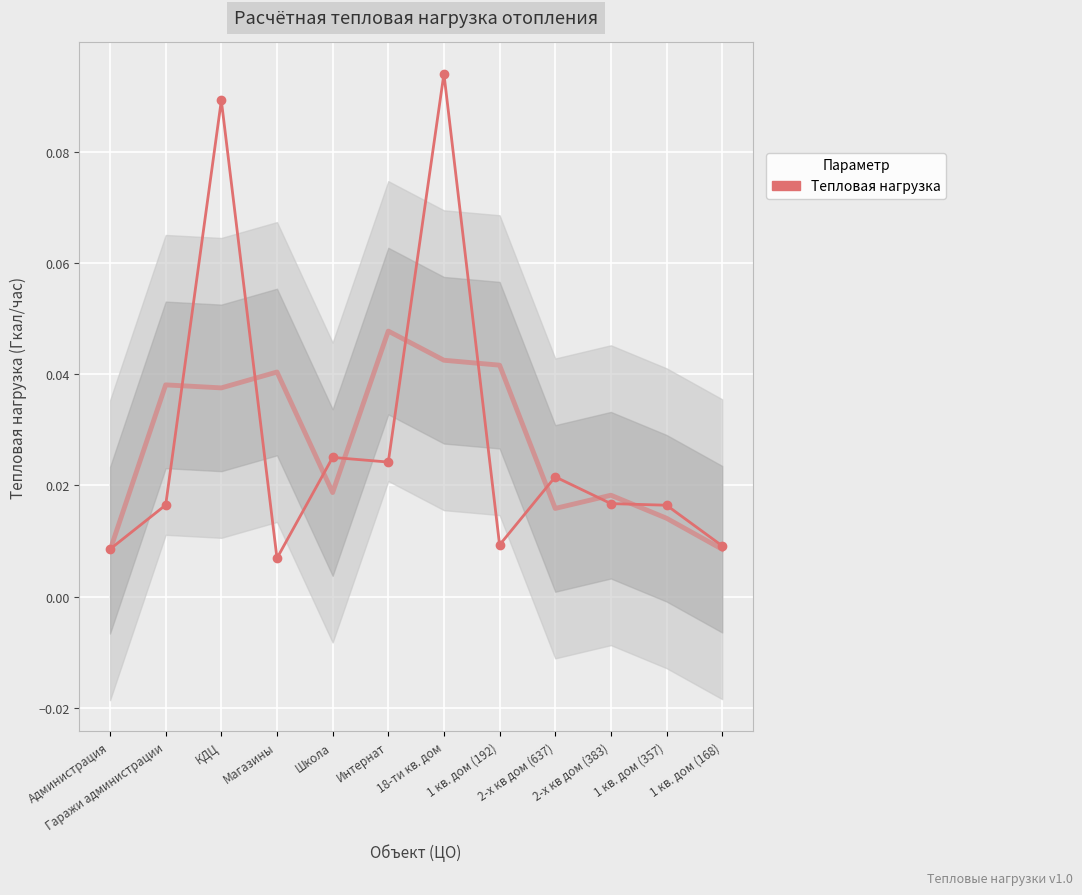

Which label corresponds to the smallest value in the chart?

Магазины